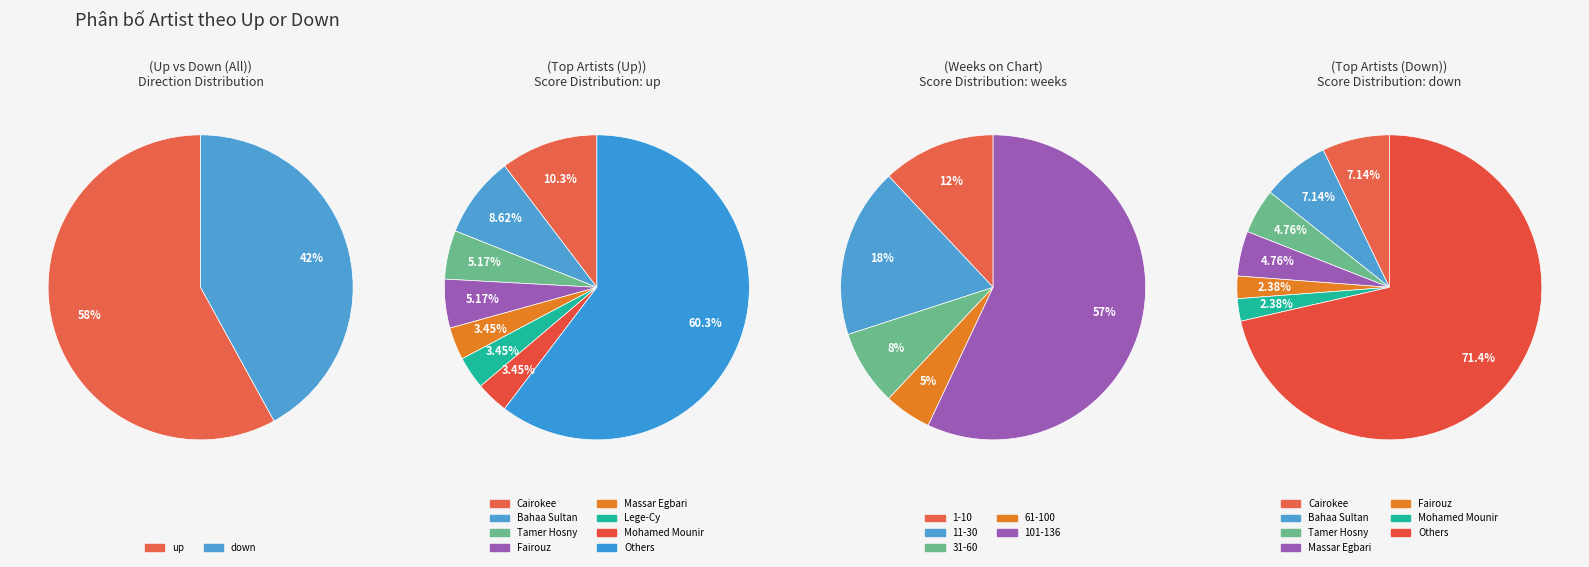

To the nearest percent, what portion does up represent?

58%